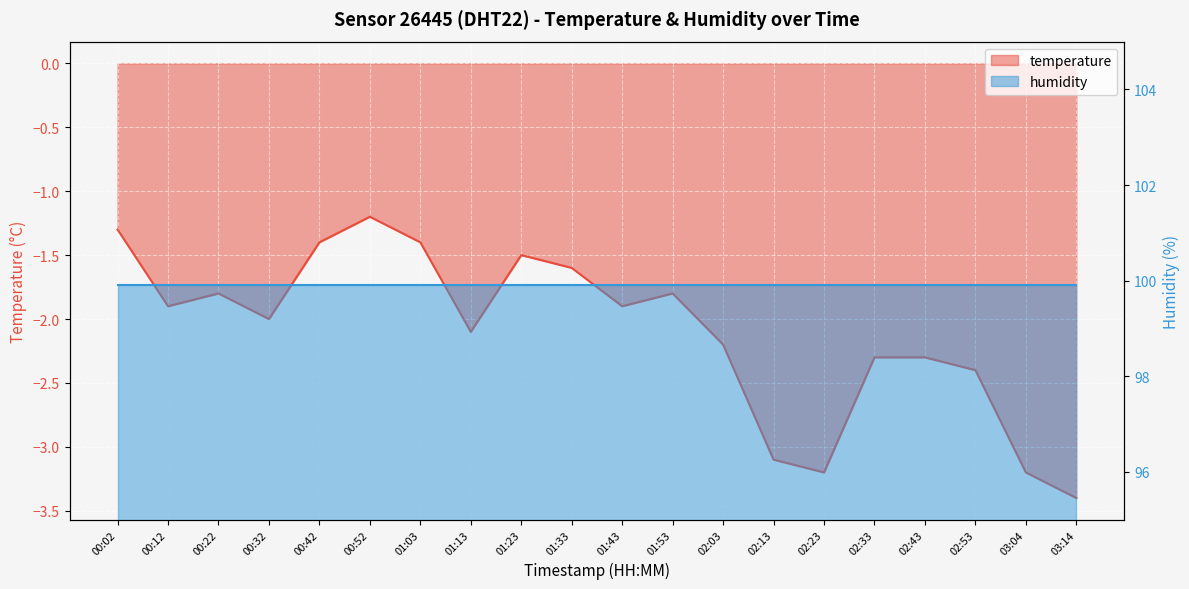

Reading left to right, extract all data points from this chart.

-1.3	-1.9	-1.8	-2.0	-1.4	-1.2	-1.4	-2.1	-1.5	-1.6	-1.9	-1.8	-2.2	-3.1	-3.2	-2.3	-2.3	-2.4	-3.2	-3.4